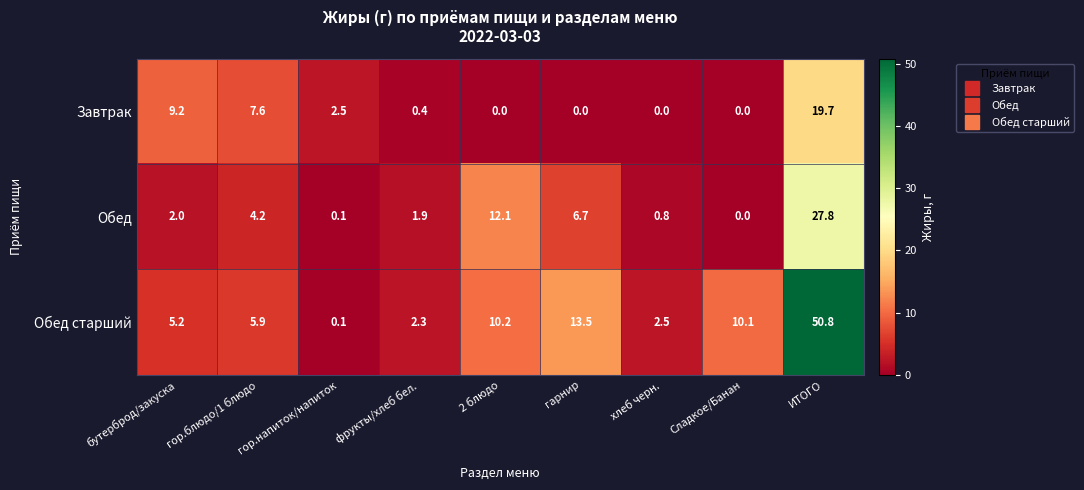

Which series changed the most between гор.блюдо/1 блюдо and ИТОГО?

Обед старший